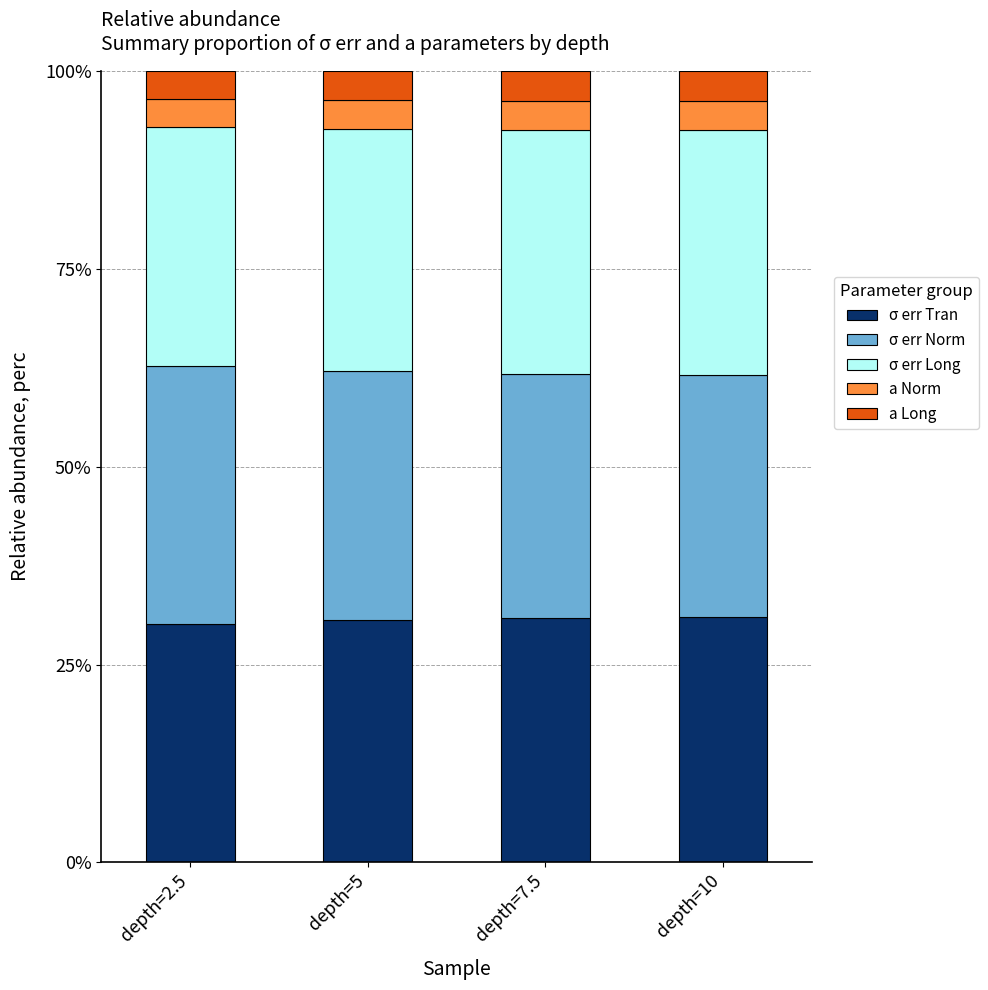

What is the total value across all series at depth=5?

100.0